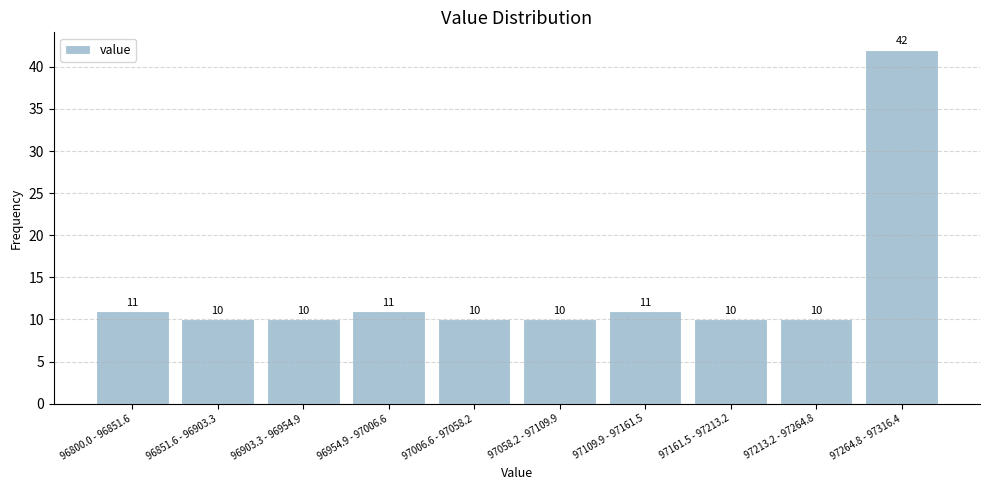

Reading left to right, what are all the values shown in this chart?

96800.0 - 96851.6=11	96851.6 - 96903.3=10	96903.3 - 96954.9=10	96954.9 - 97006.6=11	97006.6 - 97058.2=10	97058.2 - 97109.9=10	97109.9 - 97161.5=11	97161.5 - 97213.2=10	97213.2 - 97264.8=10	97264.8 - 97316.4=42